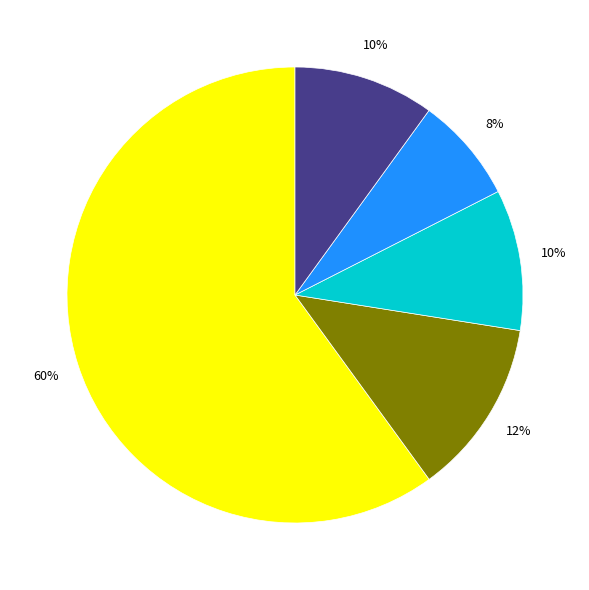

To the nearest percent, what is the average slice percentage?

20%